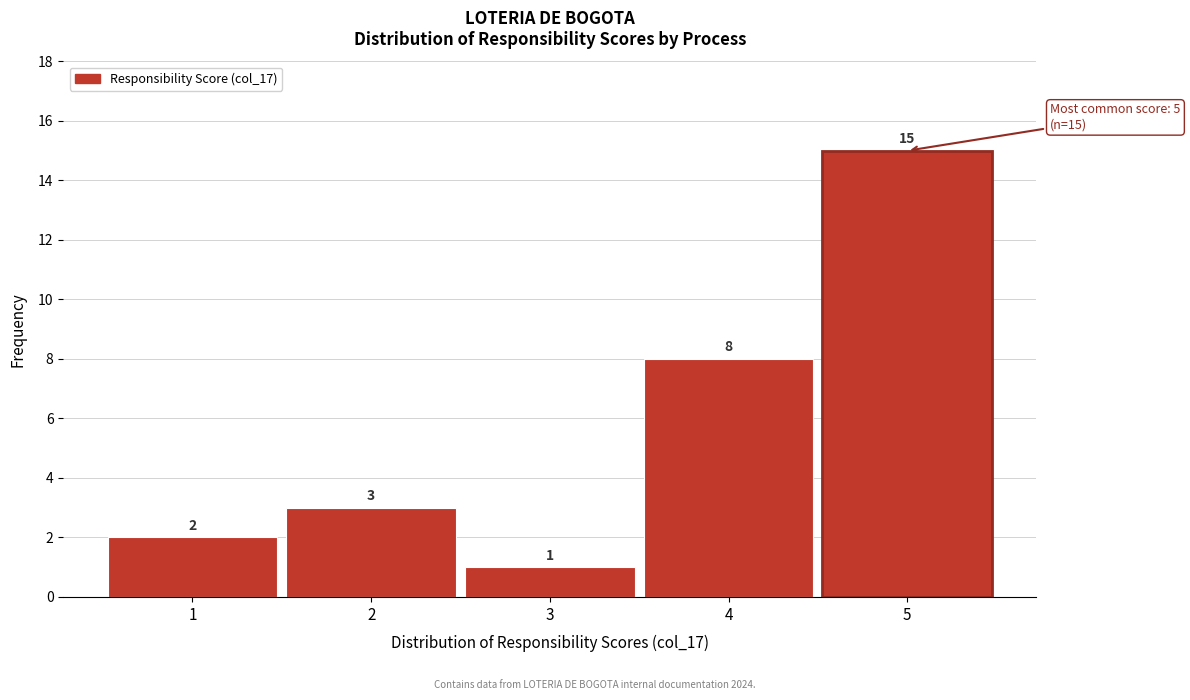

Reading left to right, list every bar in this chart as the range it spans on the x-axis followed by its height.

0.5 to 1.5: 2
1.5 to 2.5: 3
2.5 to 3.5: 1
3.5 to 4.5: 8
4.5 to 5.5: 15